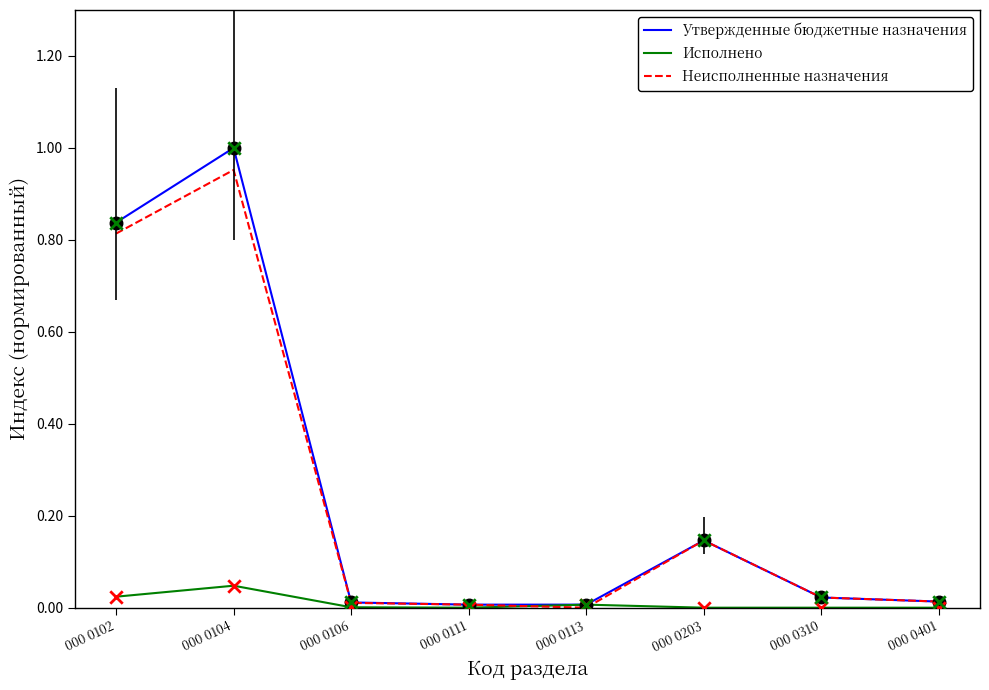

What are all the series names shown in the legend?

Утвержденные бюджетные назначения, Исполнено, Неисполненные назначения